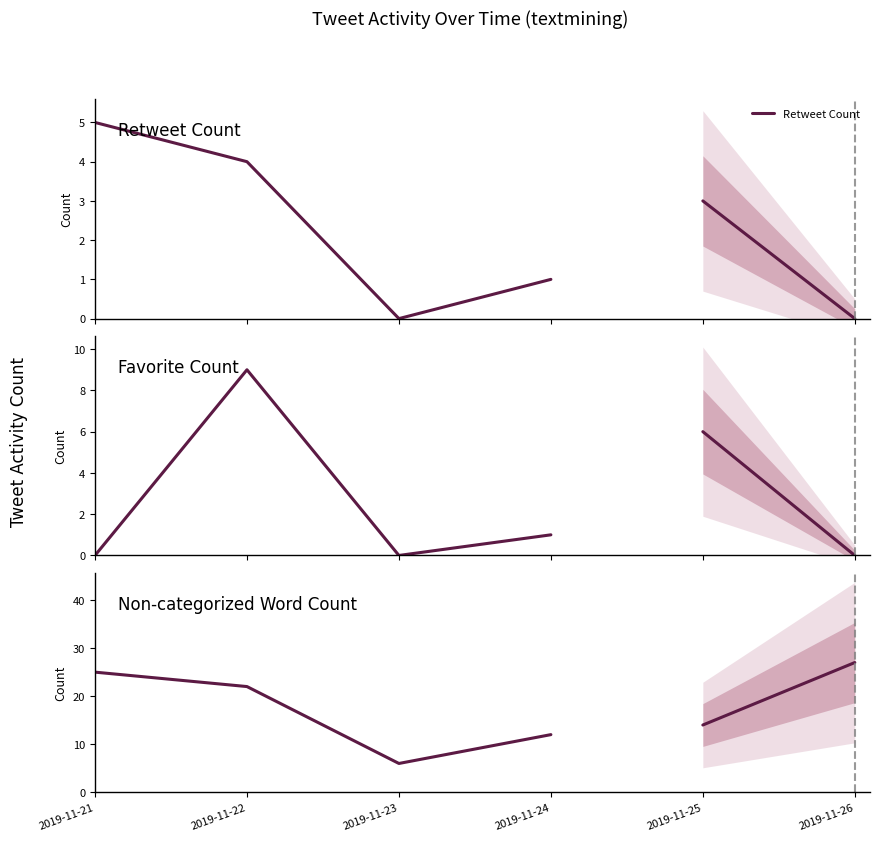

What is the sum of all Non-categorized Word Count values?

65